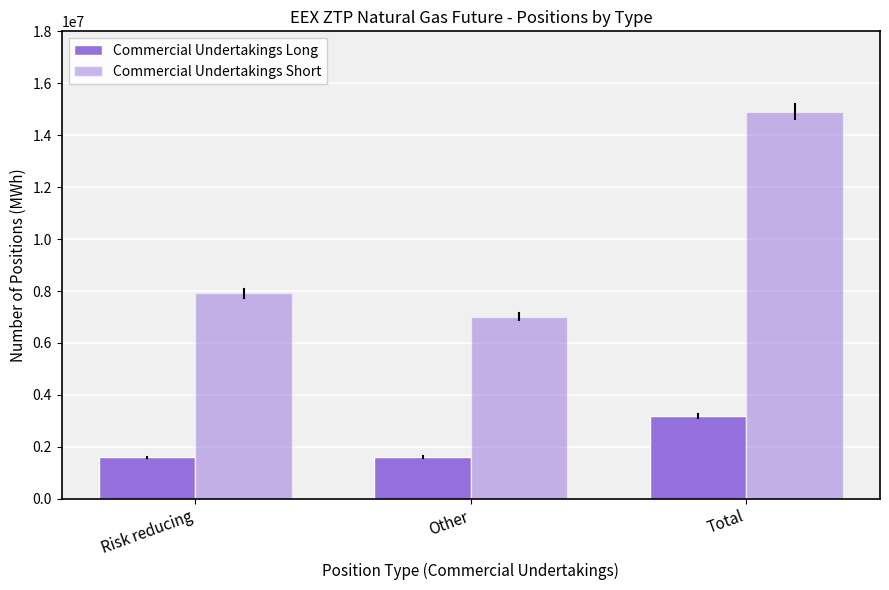

How many bars are there in each group?

2